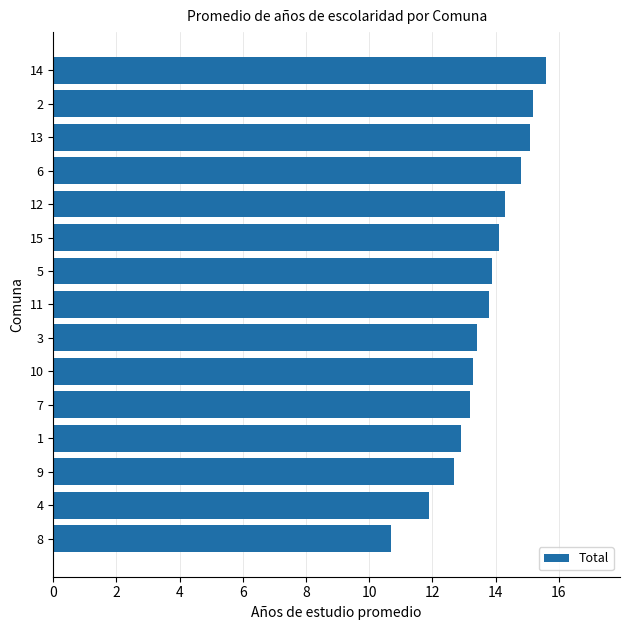

What is the smallest value displayed?

10.7